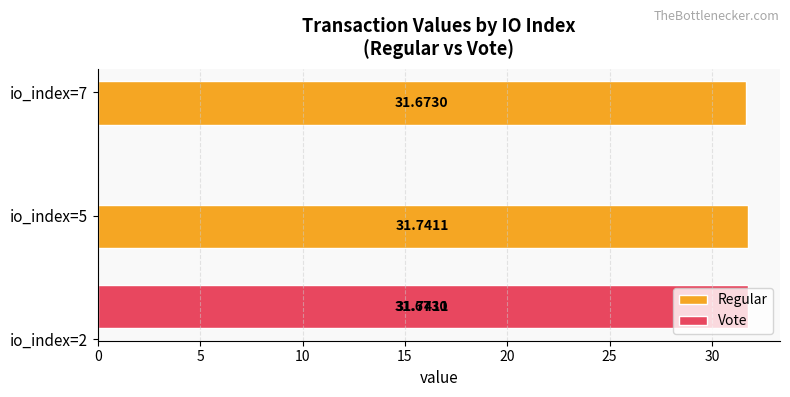

At which category does the chart reach its peak across all series?

5